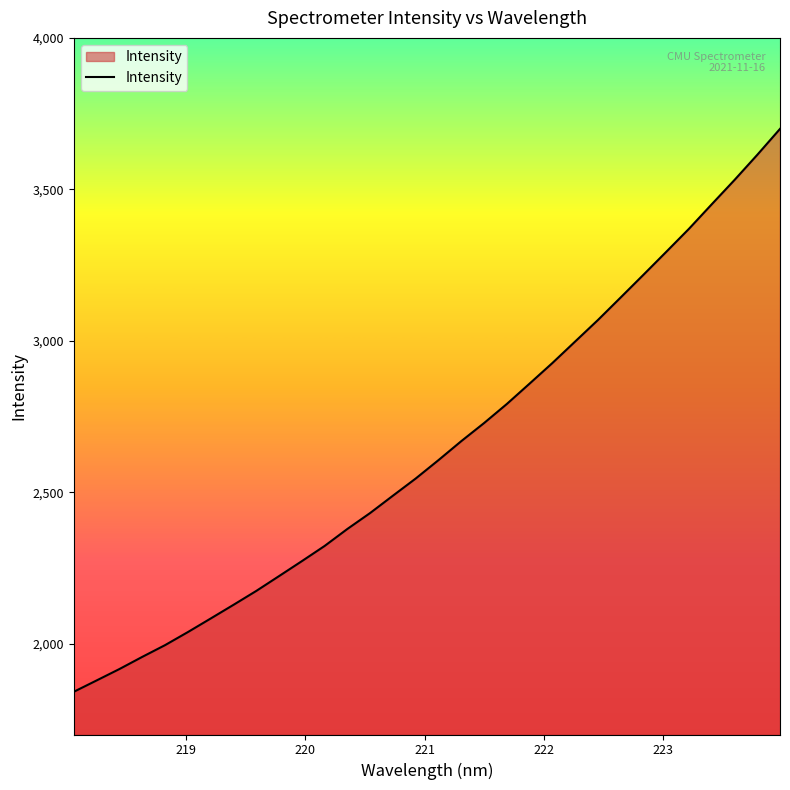

What is the maximum value shown in the chart?

3699.6